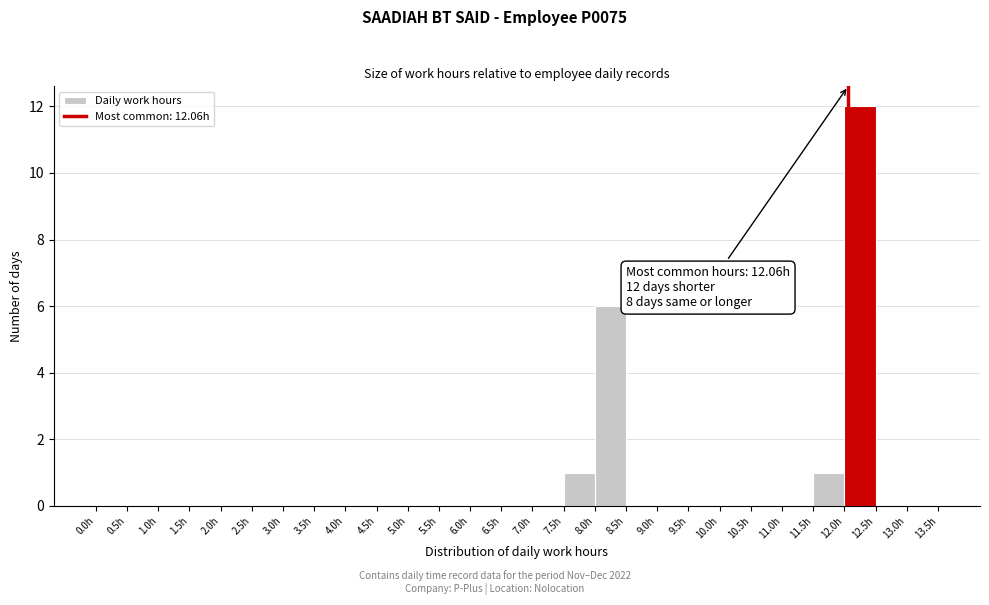

Which range on the x-axis has the tallest bar?

12.0 to 12.5